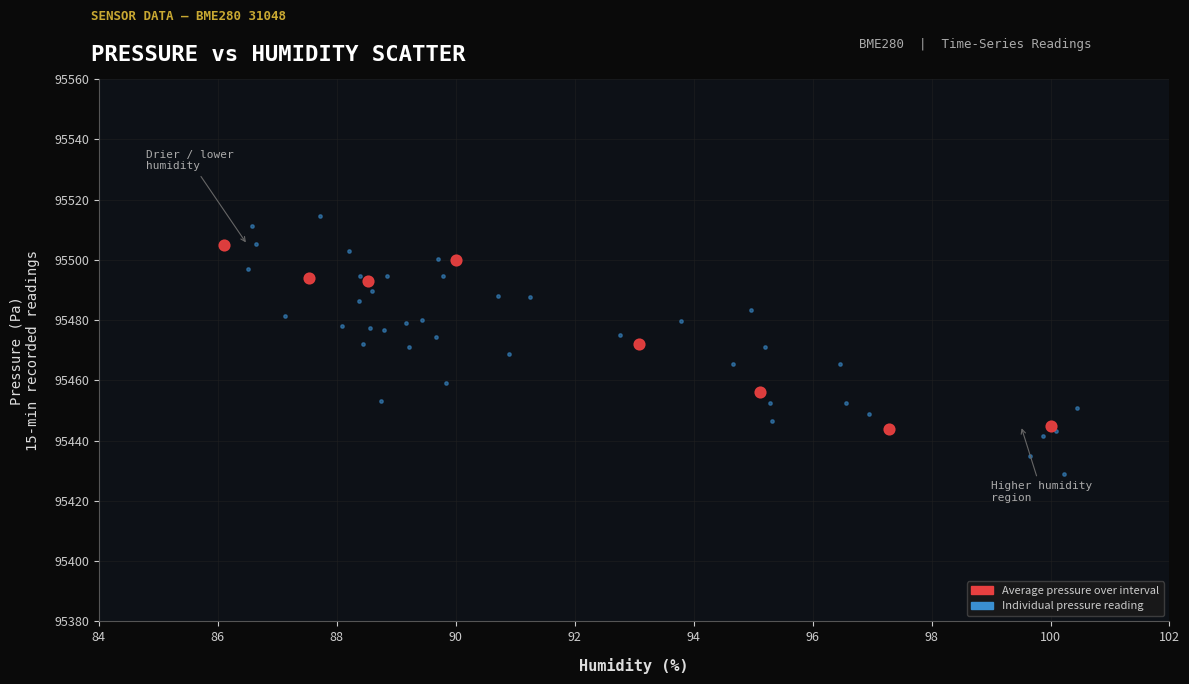

Which series has the largest Y range (max minus min)?

Individual pressure reading